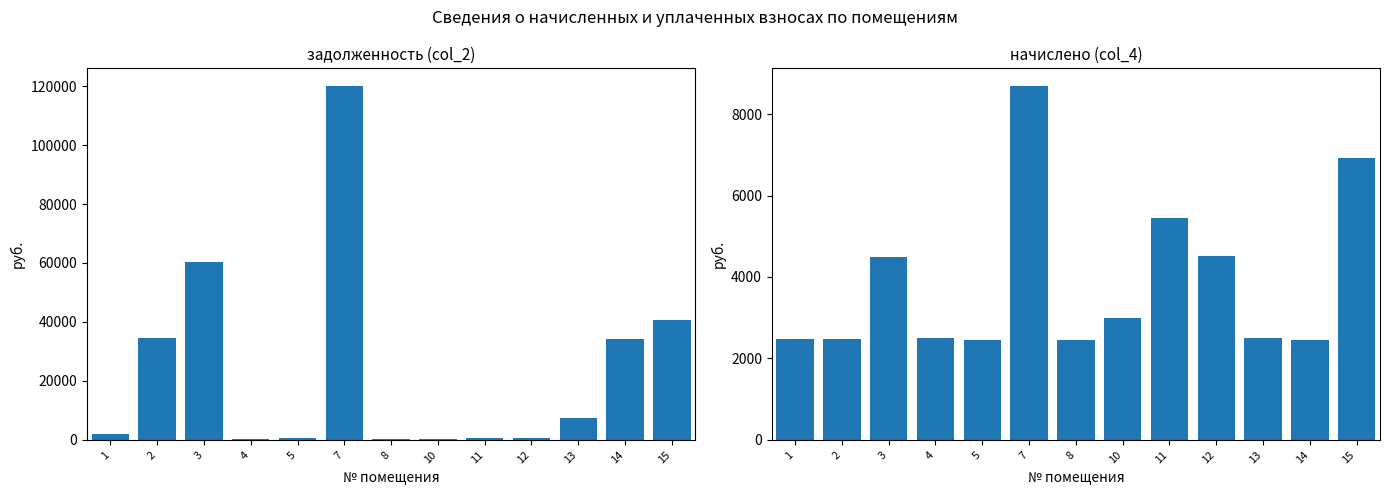

Which series has the largest range (max minus min)?

задолженность (col_2)